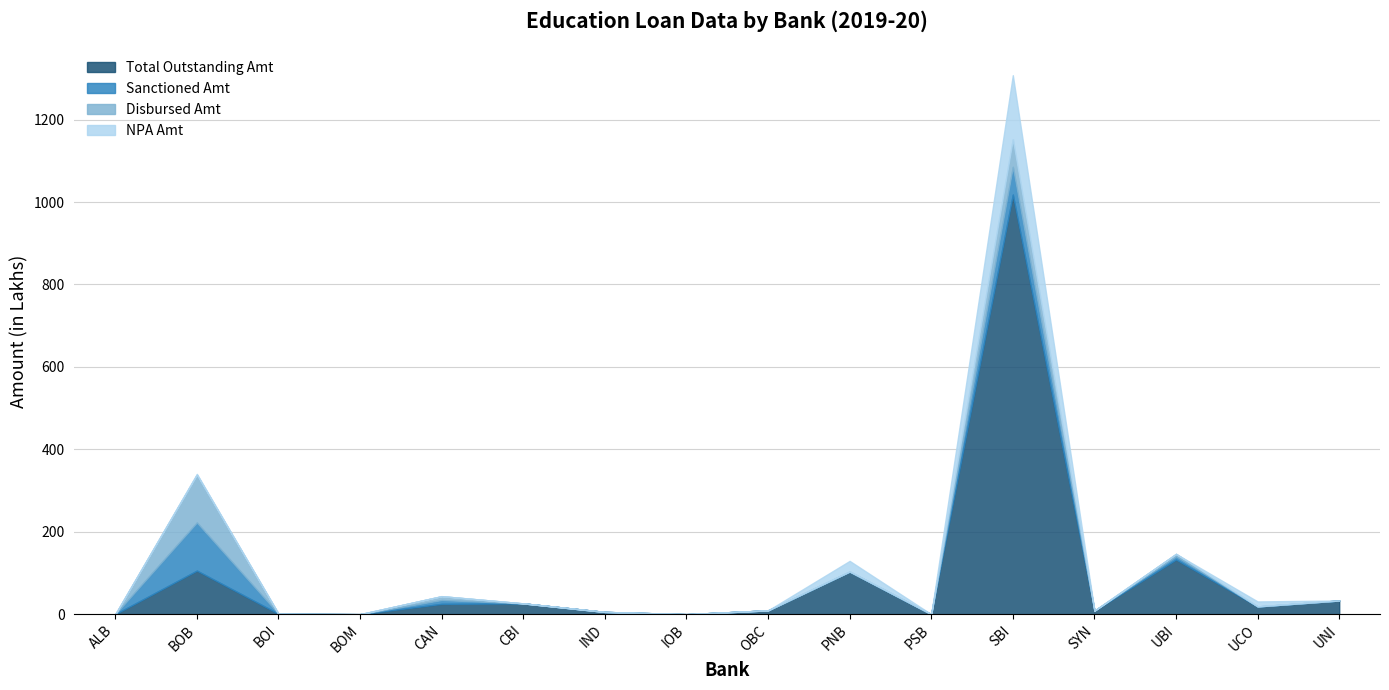

Between CBI and IND, which is larger?

CBI